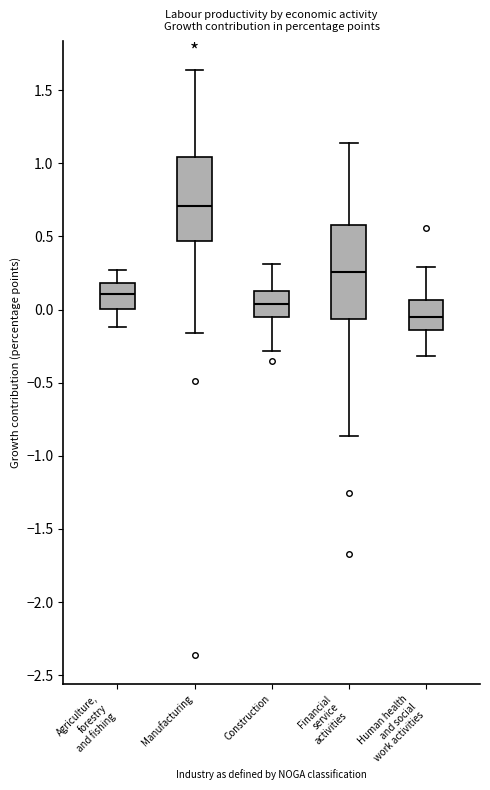

Reading left to right, read every box against the y-axis: the position of its median line, the range the box covers, and the ends of its whiskers. The values are not printed on the chart, so give them approximately, as read against the axis.

Agriculture, forestry and fishing: median 0.10, box 0.00 to 0.20, whiskers -0.10 to 0.25
Manufacturing: median 0.70, box 0.45 to 1.05, whiskers -0.15 to 1.65
Construction: median 0.05, box -0.05 to 0.15, whiskers -0.30 to 0.30
Financial service activities: median 0.25, box -0.05 to 0.55, whiskers -0.85 to 1.15
Human health and social work activities: median -0.05, box -0.15 to 0.05, whiskers -0.30 to 0.30